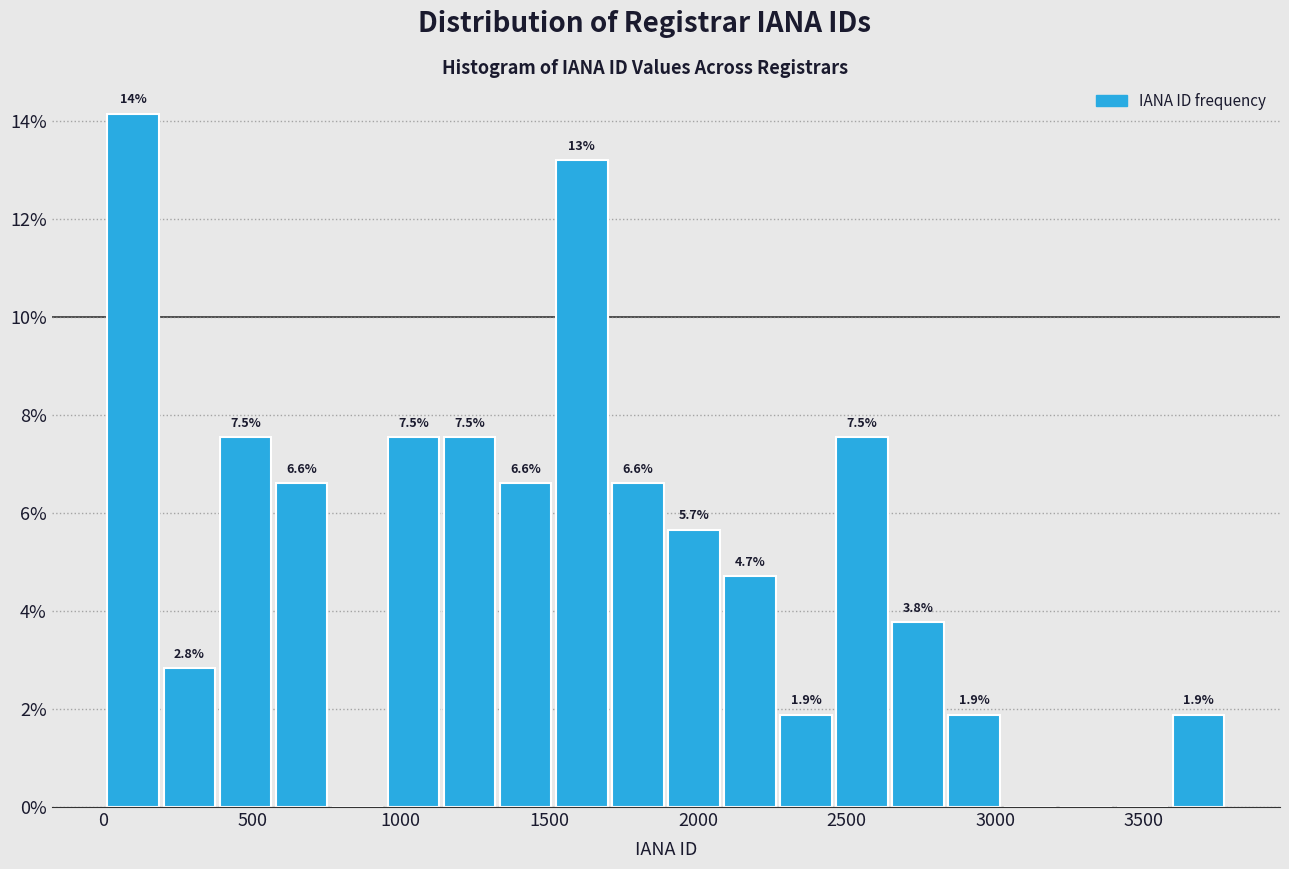

Read against the x-axis, roughly where is the centre of the tallest bar?

100